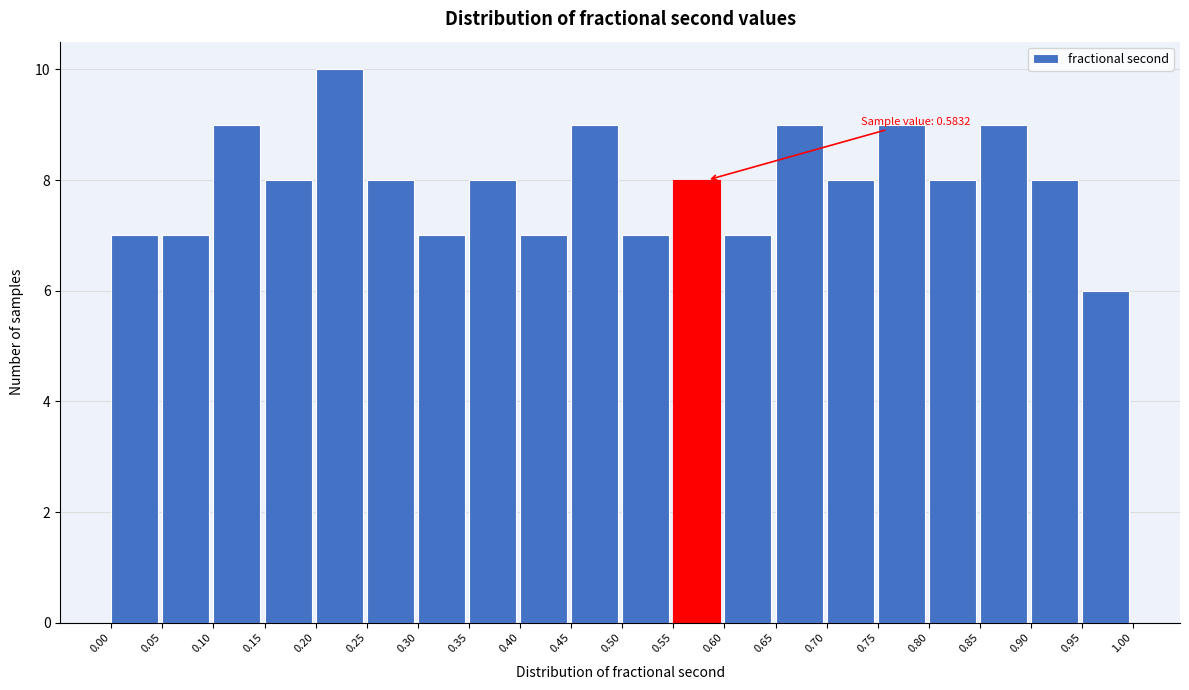

Which range on the x-axis has the tallest bar?

0.20 to 0.25